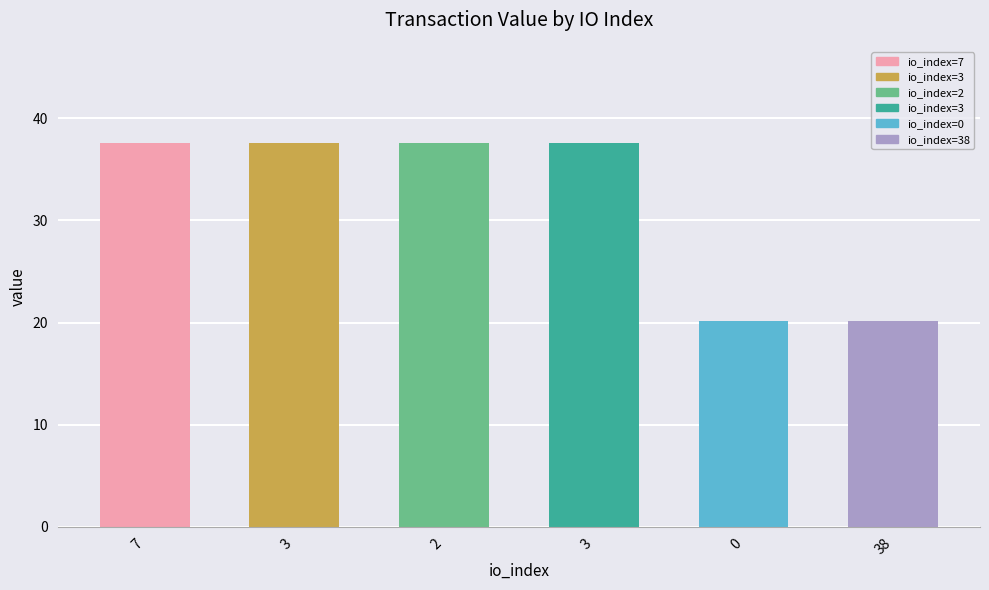

How many data points are less than 37?

2